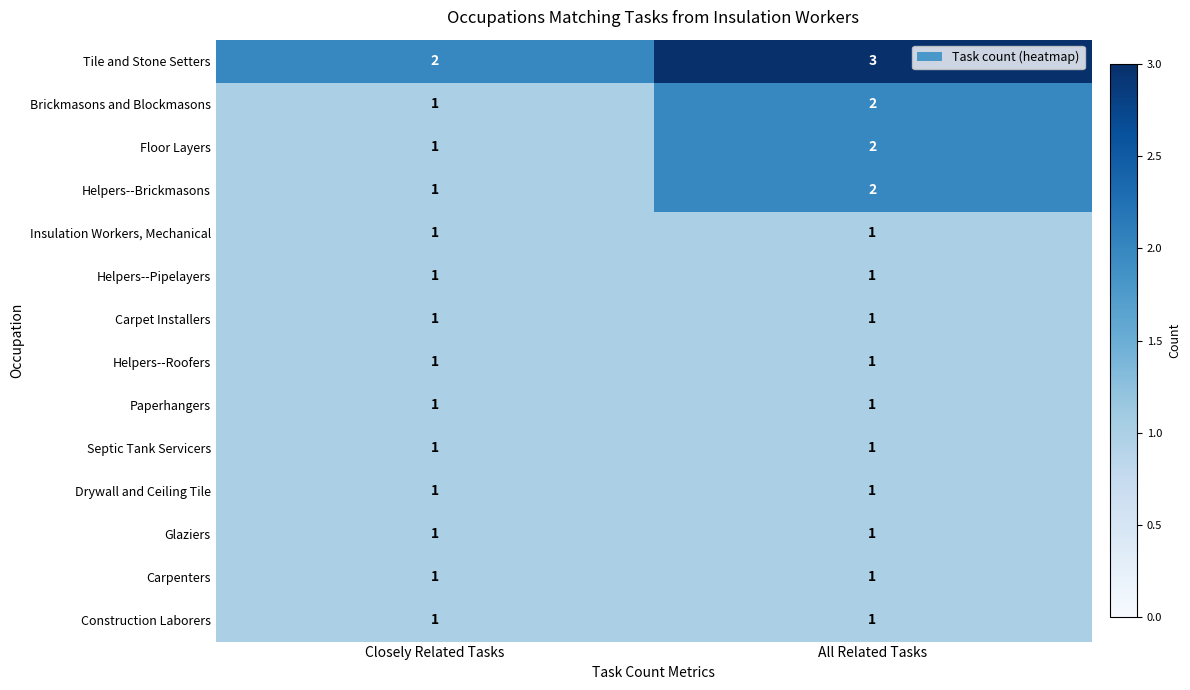

What is the greatest value displayed?

3